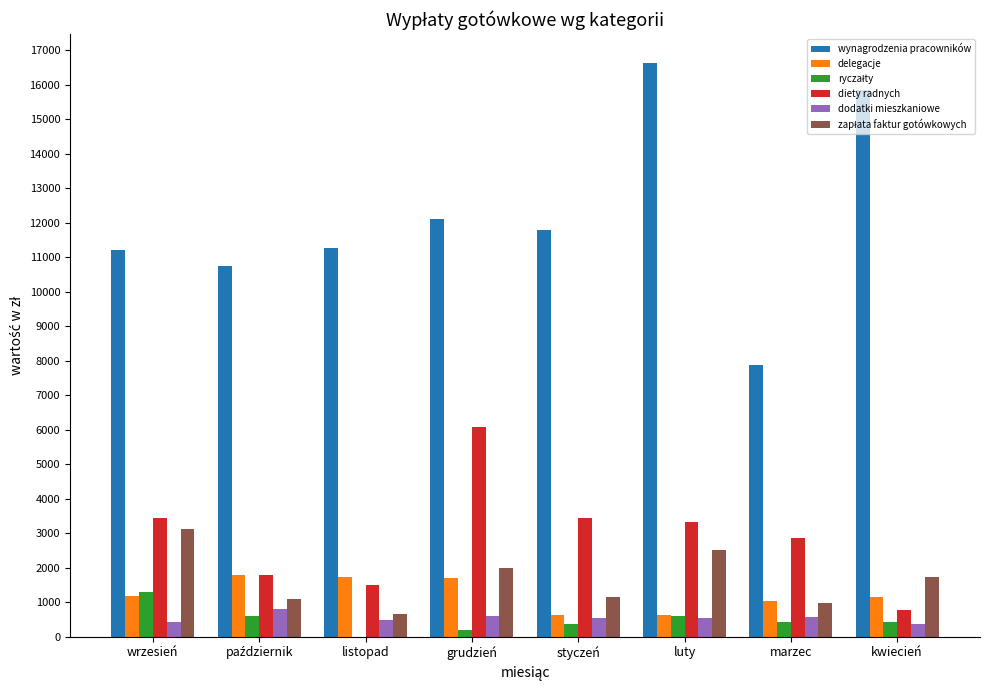

What value does the wynagrodzenia pracowników series have at styczeń?

11790.1